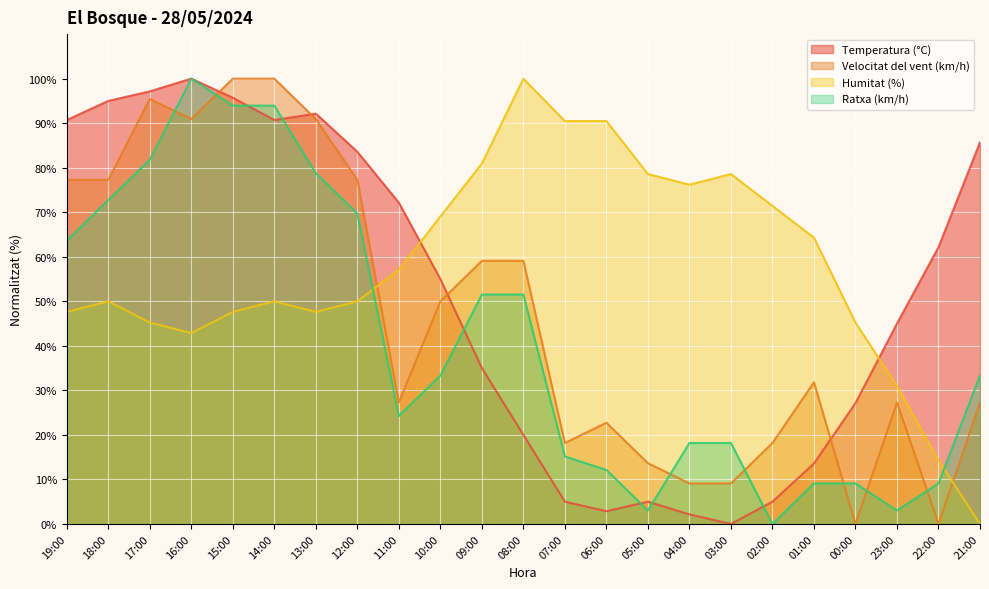

True or false: Velocitat del vent (km/h) and Ratxa (km/h) intersect in this chart.

True